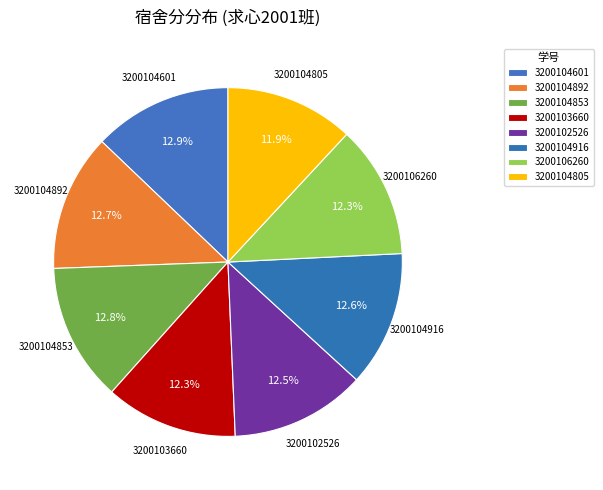

To the nearest percent, what is the difference between the largest and smallest slice percentages?

1%